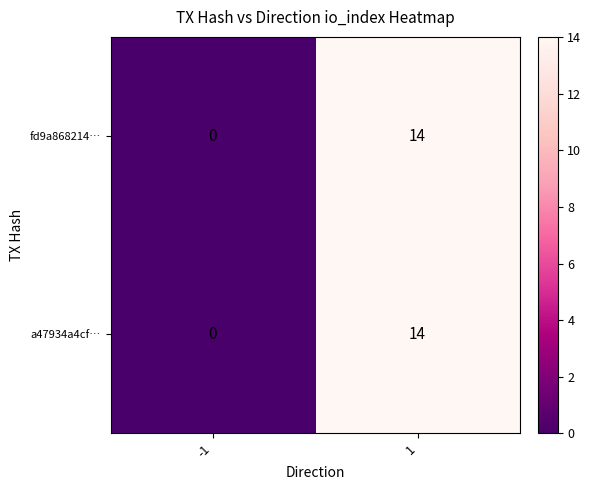

How many series are shown in this chart?

2